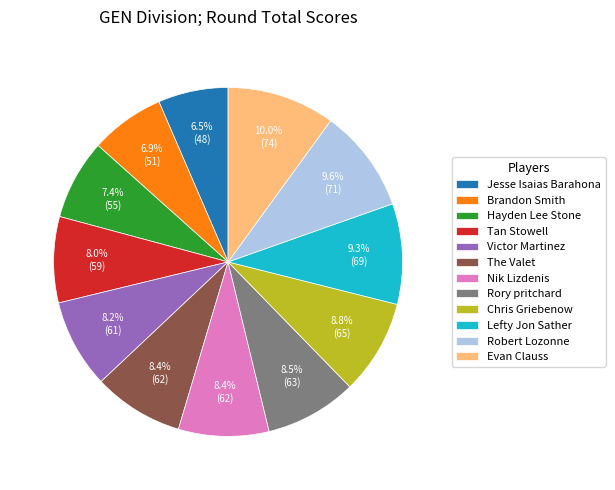

Does any single category account for the majority?

No